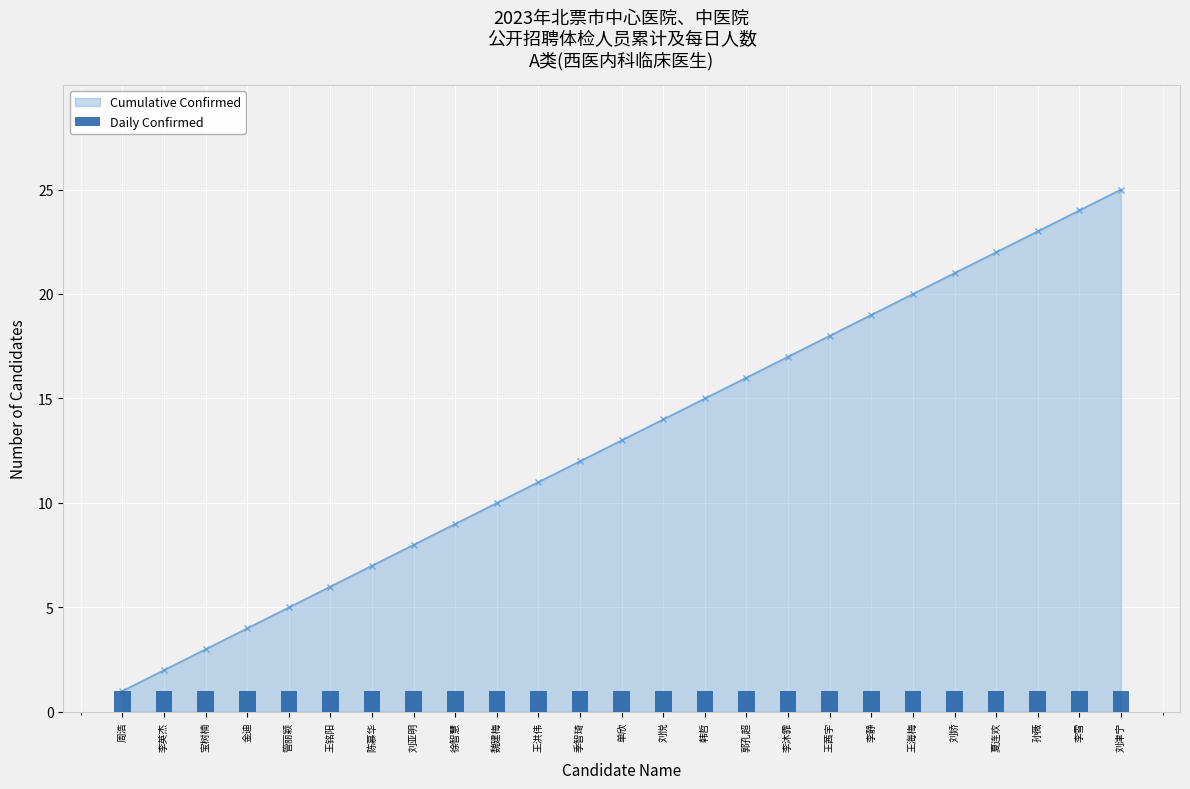

Reading left to right, what are all the values shown in this chart?

1	2	3	4	5	6	7	8	9	10	11	12	13	14	15	16	17	18	19	20	21	22	23	24	25